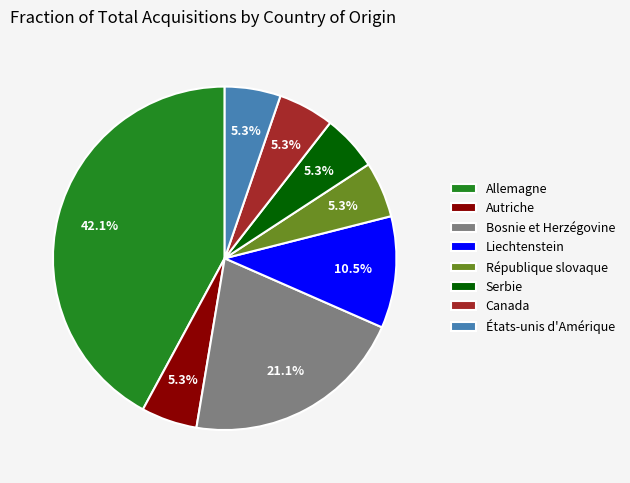

Is the sum of Allemagne and République slovaque greater than half?

No